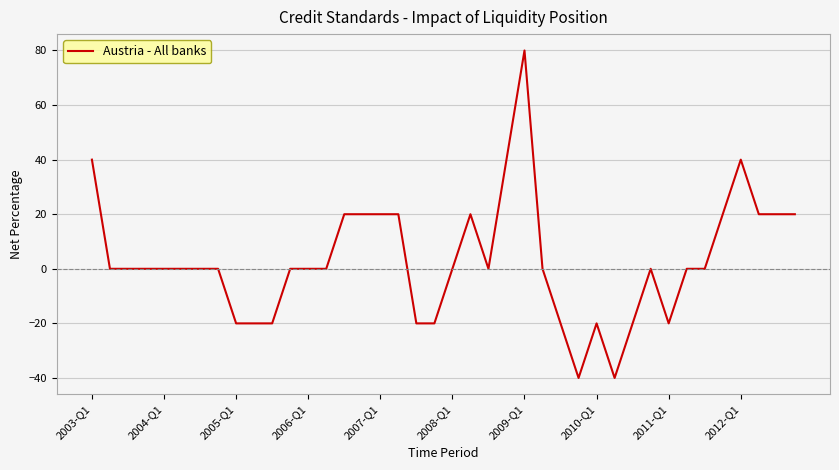

What is the minimum value shown in the chart?

-40